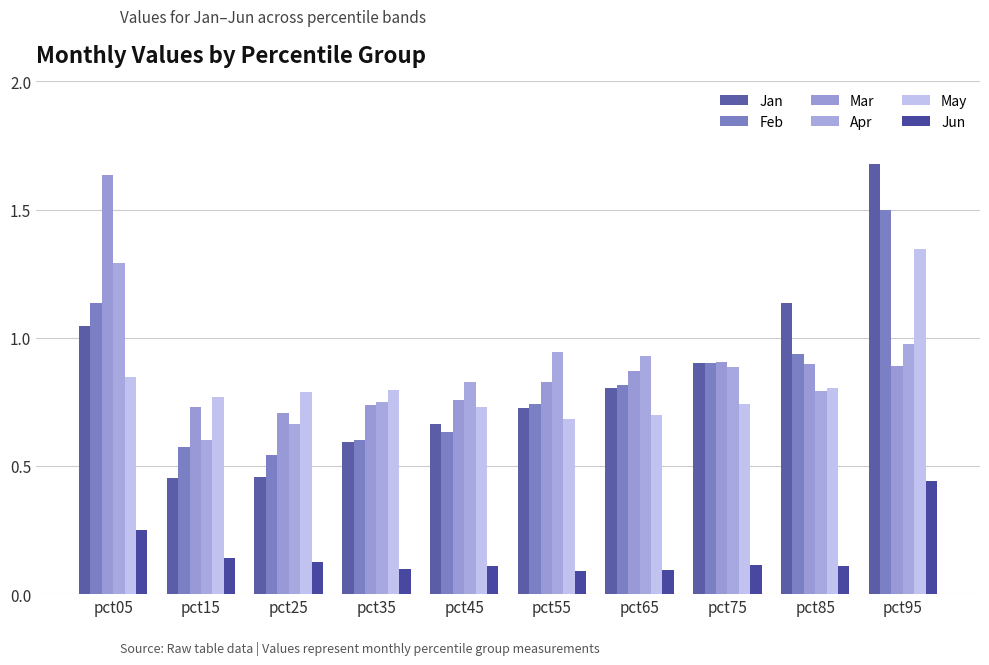

How many bars are there in each group?

6